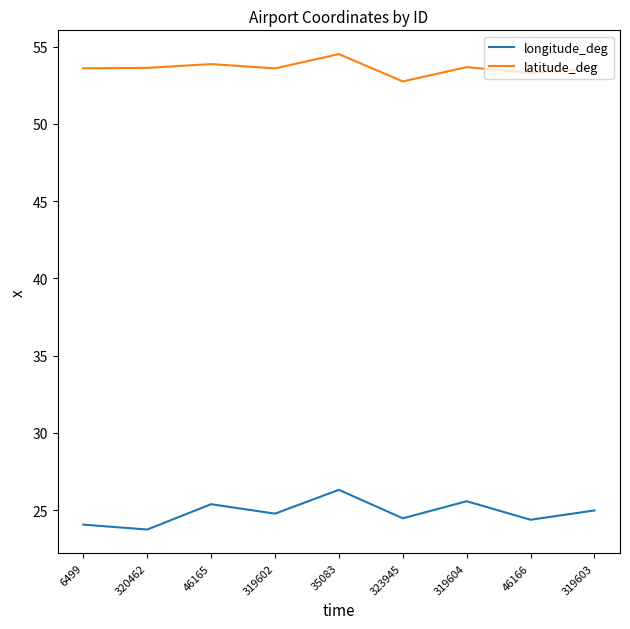

What are all the series names shown in the legend?

longitude_deg, latitude_deg